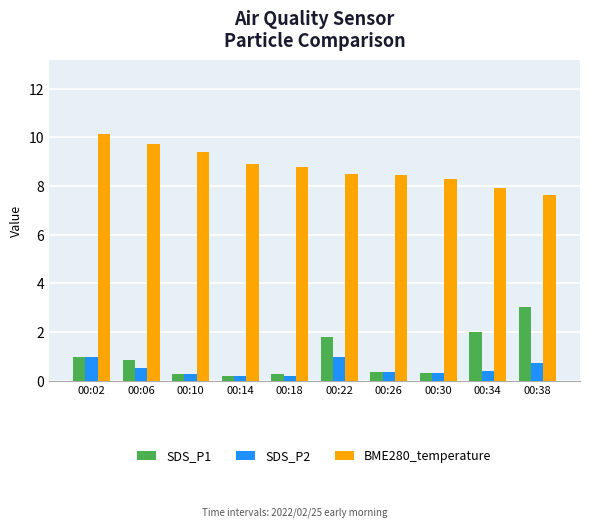

How many data points in BME280_temperature are less than 8?

2